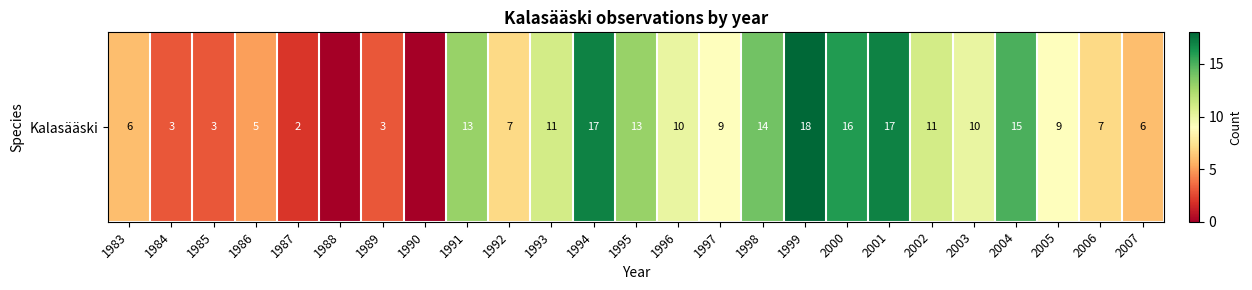

What value does the data have at 1994?

17